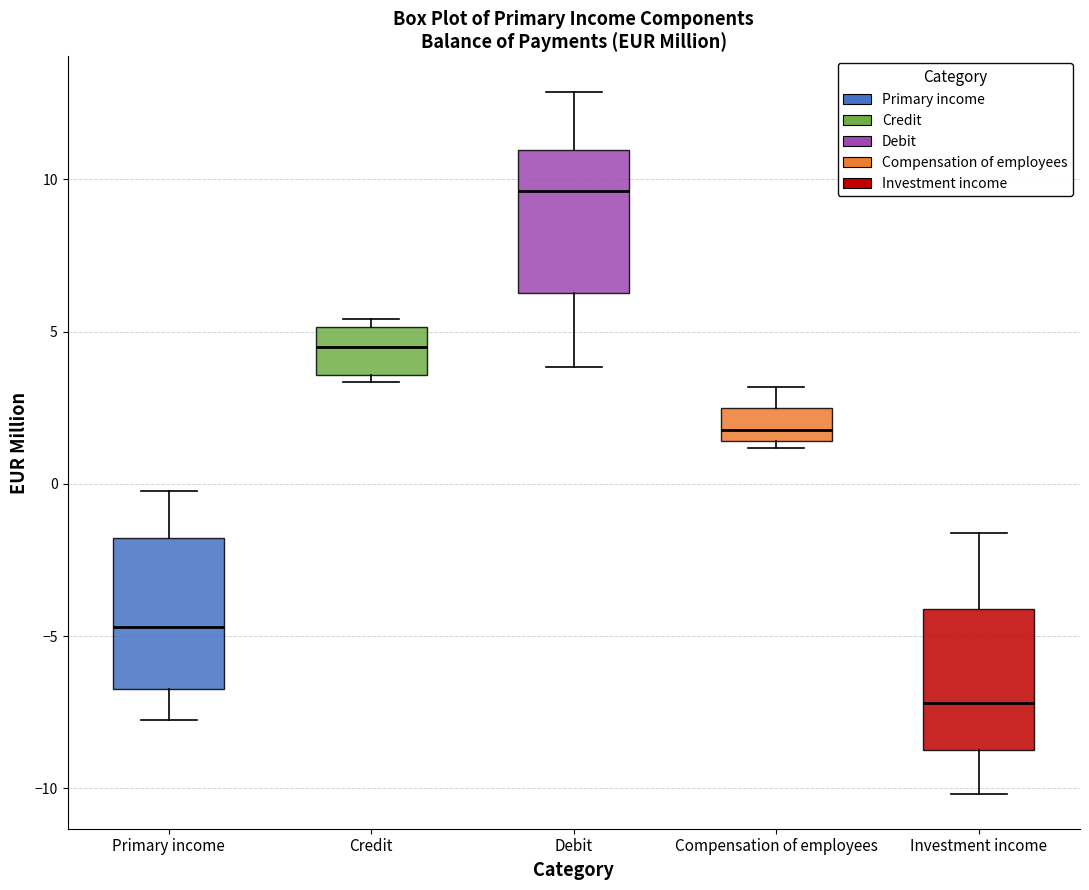

Where does the median line of the box for Primary income sit on the y-axis? The values are not printed on the chart, so give them approximately, as read against the axis.

-4.5